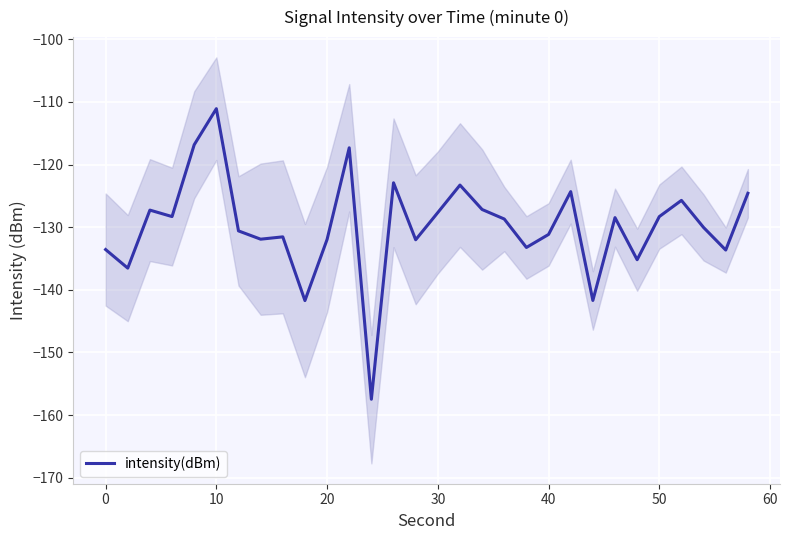

What is the highest value of the intensity(dBm) series?

-111.1